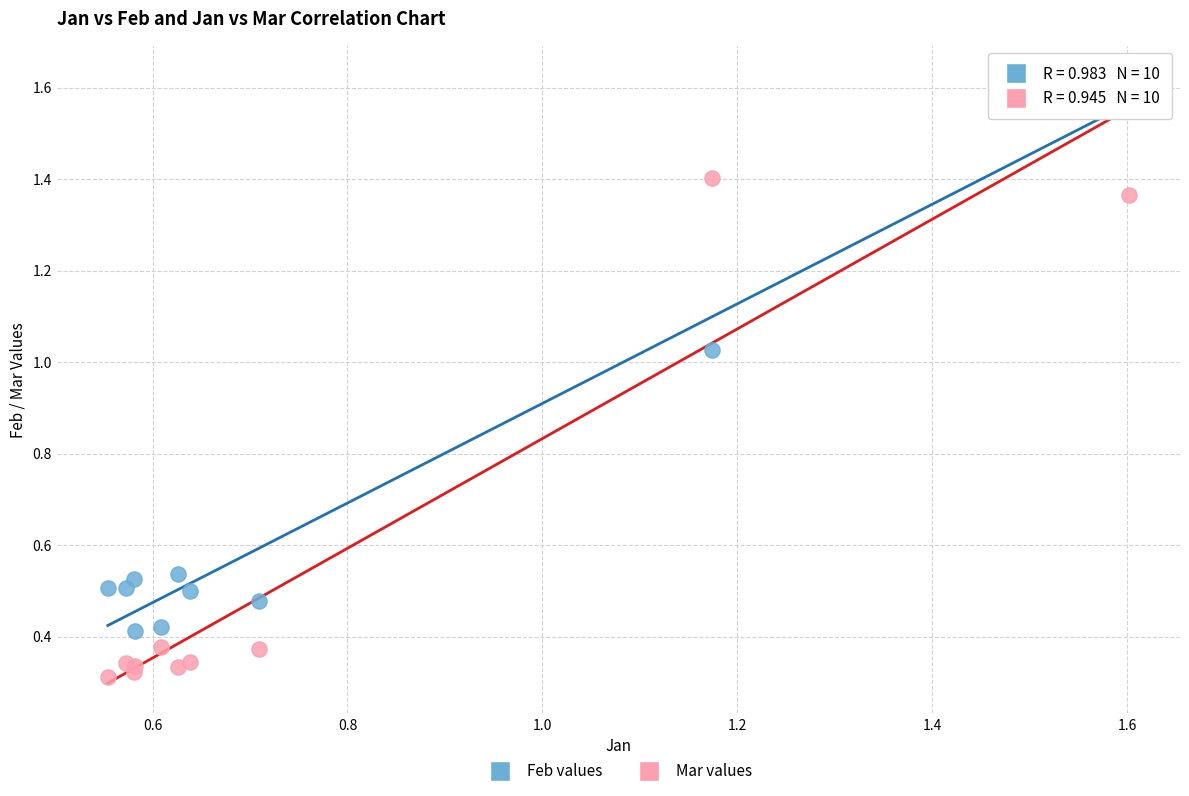

Which series contains the lowest Y value?

Mar values